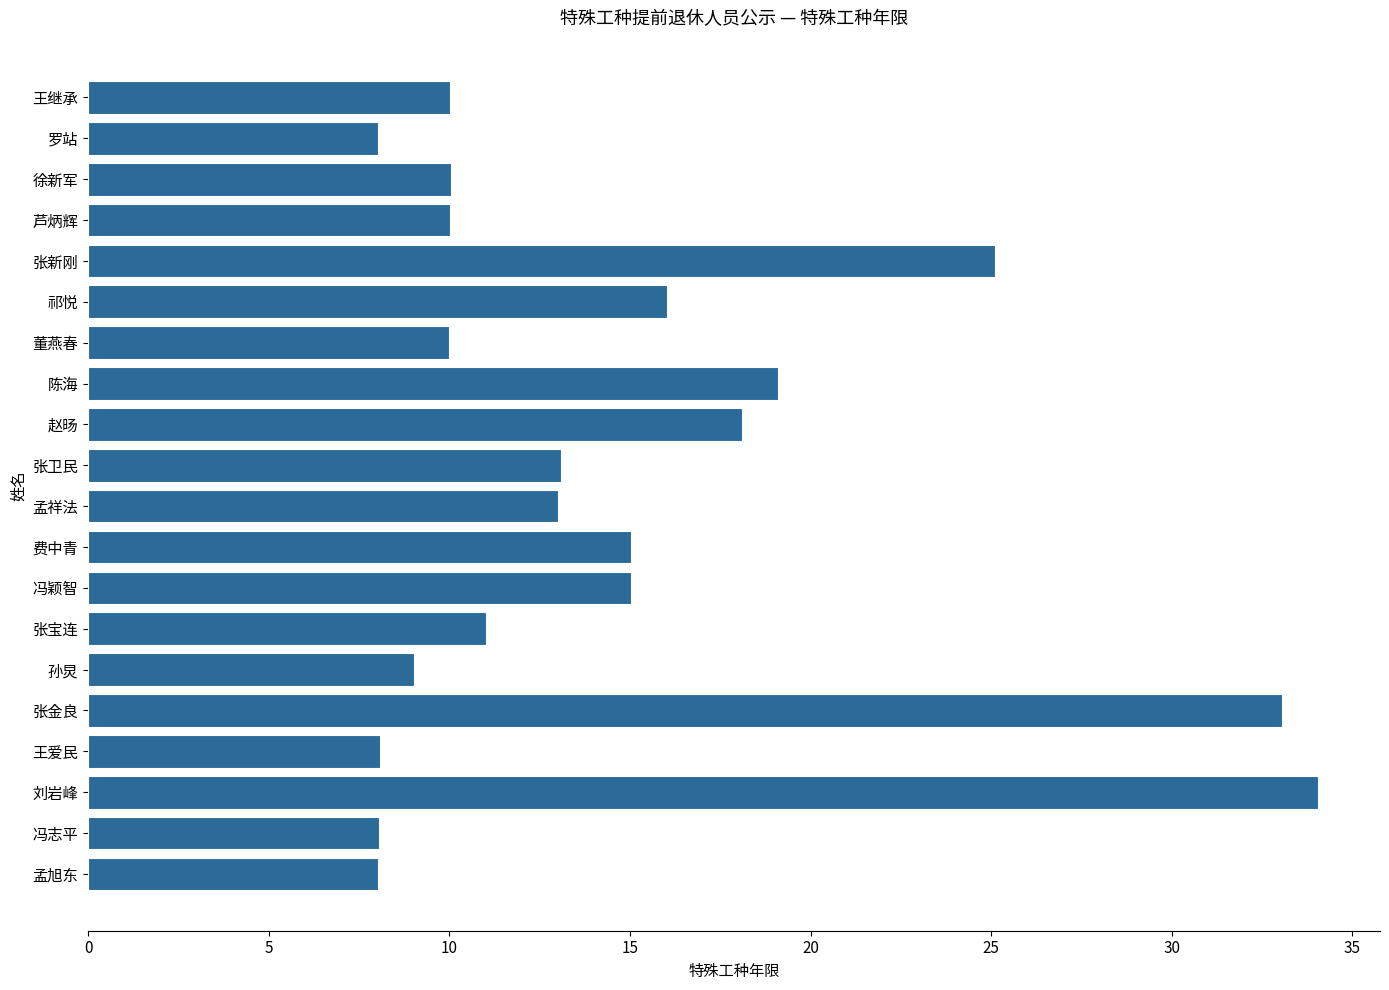

What is the label of the 20th bar from the top?

孟旭东